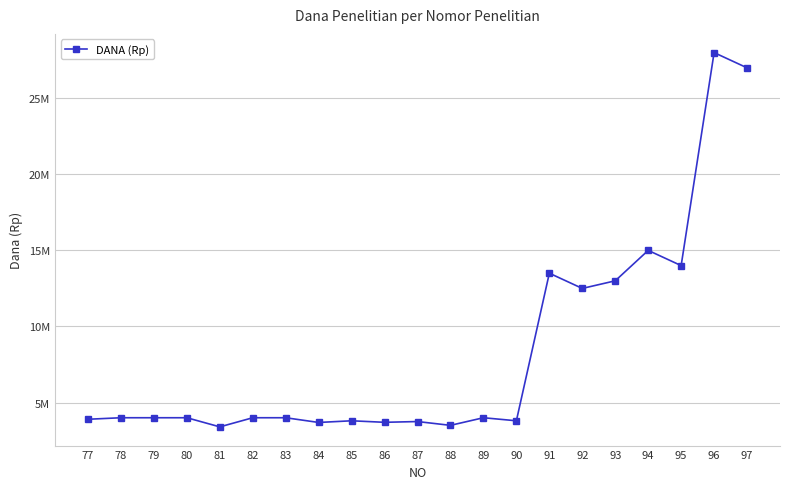

What is the sum of the values at 97 and 92?

39500000